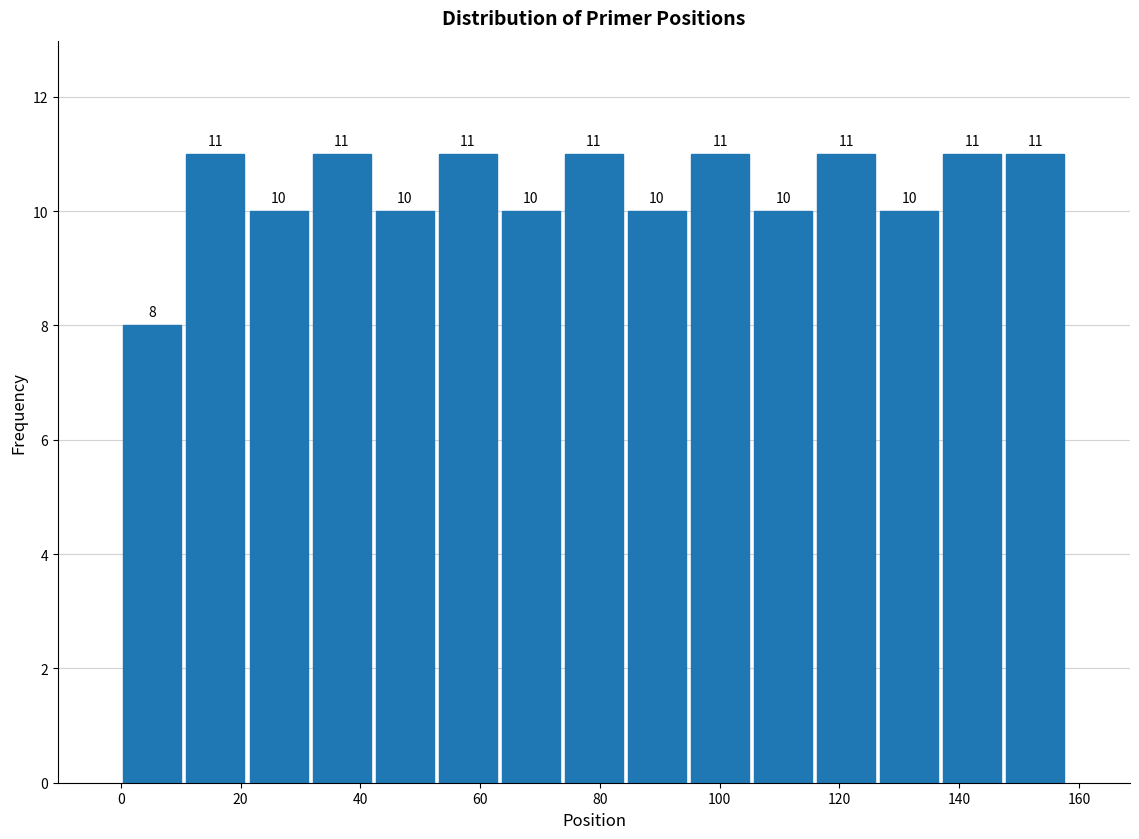

Reading left to right, list every bar in this chart as the range it spans on the x-axis followed by its height. The bar edges are not printed on the chart, so give them approximately, as read against the axis.

0 to 10: 8
10 to 22: 11
22 to 32: 10
32 to 42: 11
42 to 52: 10
52 to 64: 11
64 to 74: 10
74 to 84: 11
84 to 94: 10
94 to 106: 11
106 to 116: 10
116 to 126: 11
126 to 136: 10
136 to 148: 11
148 to 158: 11